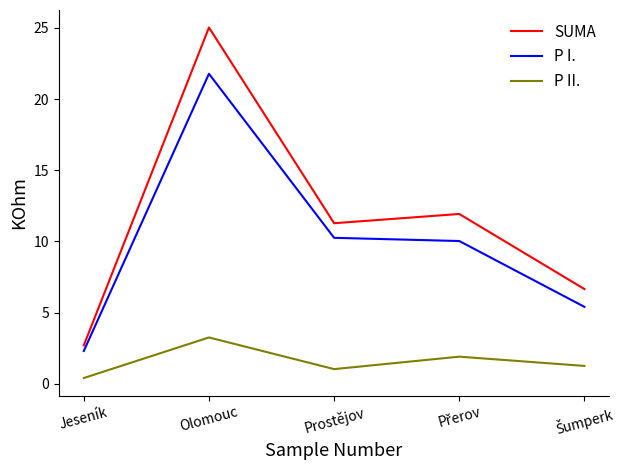

What position from the left is Jeseník?

1